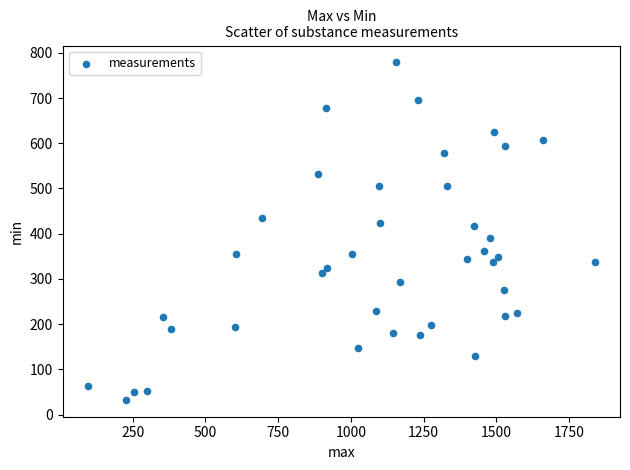

What is the range of X values (max minus min)?

1741.5